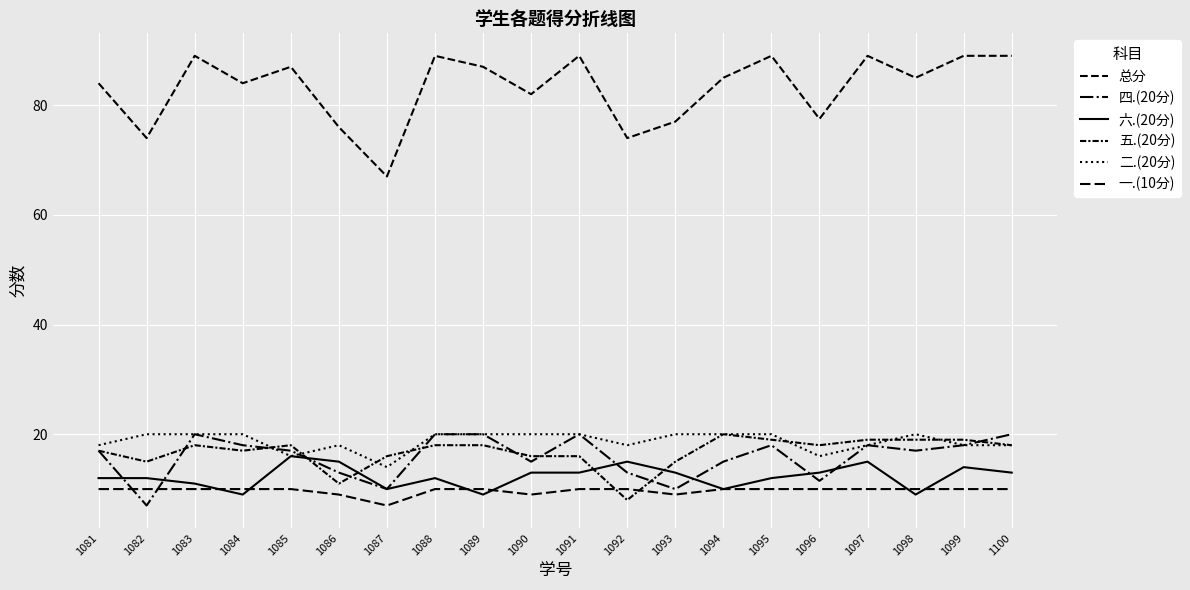

Between which two adjacent categories do 六.(20分) and 五.(20分) first intersect?

1085 and 1086